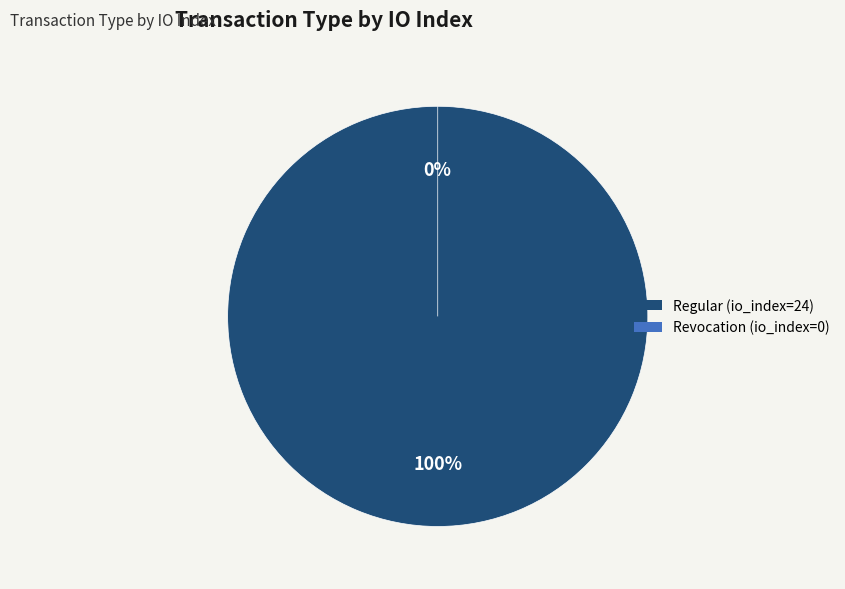

How many segments does this pie chart have?

2